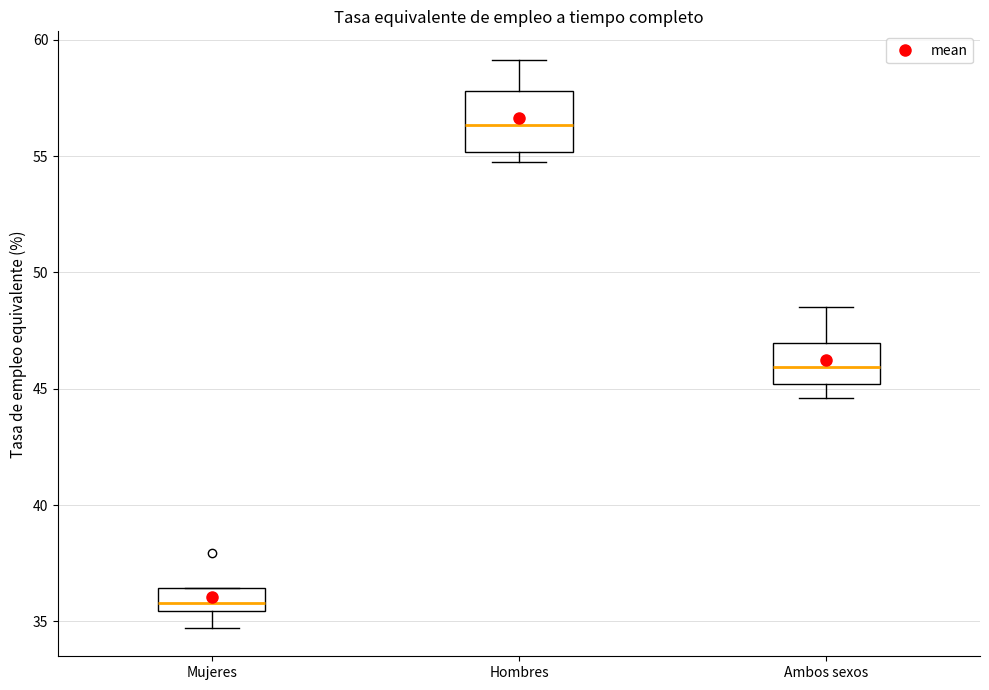

Reading left to right, transcribe this box plot: for each box, give where its median line is, the range the box spans, and where its two whiskers end, as read against the y-axis. The values are not printed on the chart, so give them approximately, as read against the axis.

Mujeres: median 36.0, box 35.5 to 36.5, whiskers 34.5 to 36.5
Hombres: median 56.5, box 55.0 to 58.0, whiskers 54.5 to 59.0
Ambos sexos: median 46.0, box 45.0 to 47.0, whiskers 44.5 to 48.5